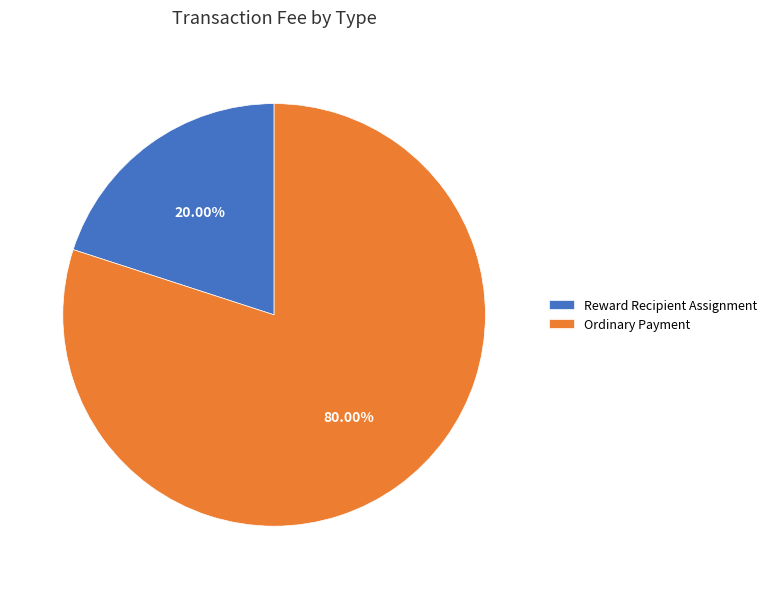

To the nearest percent, what is the difference between the largest and smallest slice percentages?

60%